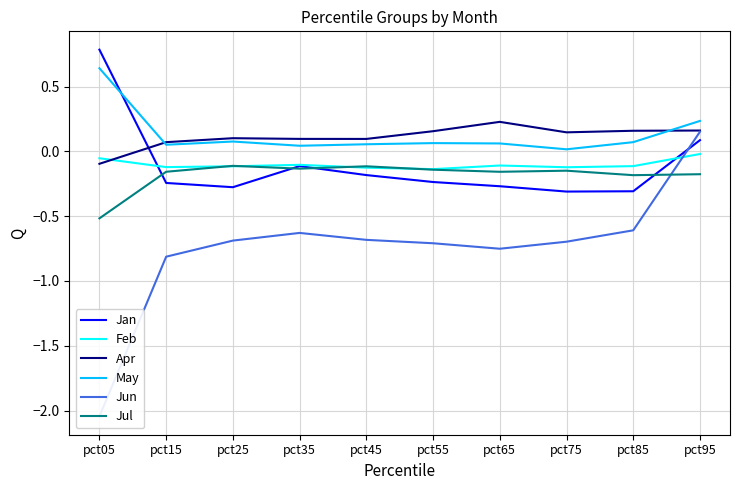

Reading left to right, what are all the values shown in this chart?

Jan: pct05=0.8	pct15=-0.2	pct25=-0.3	pct35=-0.1	pct45=-0.2	pct55=-0.2	pct65=-0.3	pct75=-0.3	pct85=-0.3	pct95=0.1
Feb: pct05=-0.1	pct15=-0.1	pct25=-0.1	pct35=-0.1	pct45=-0.1	pct55=-0.1	pct65=-0.1	pct75=-0.1	pct85=-0.1	pct95=-0.0
Apr: pct05=-0.1	pct15=0.1	pct25=0.1	pct35=0.1	pct45=0.1	pct55=0.2	pct65=0.2	pct75=0.1	pct85=0.2	pct95=0.2
May: pct05=0.6	pct15=0.1	pct25=0.1	pct35=0.0	pct45=0.1	pct55=0.1	pct65=0.1	pct75=0.0	pct85=0.1	pct95=0.2
Jun: pct05=-2.0	pct15=-0.8	pct25=-0.7	pct35=-0.6	pct45=-0.7	pct55=-0.7	pct65=-0.8	pct75=-0.7	pct85=-0.6	pct95=0.2
Jul: pct05=-0.5	pct15=-0.2	pct25=-0.1	pct35=-0.1	pct45=-0.1	pct55=-0.1	pct65=-0.2	pct75=-0.1	pct85=-0.2	pct95=-0.2